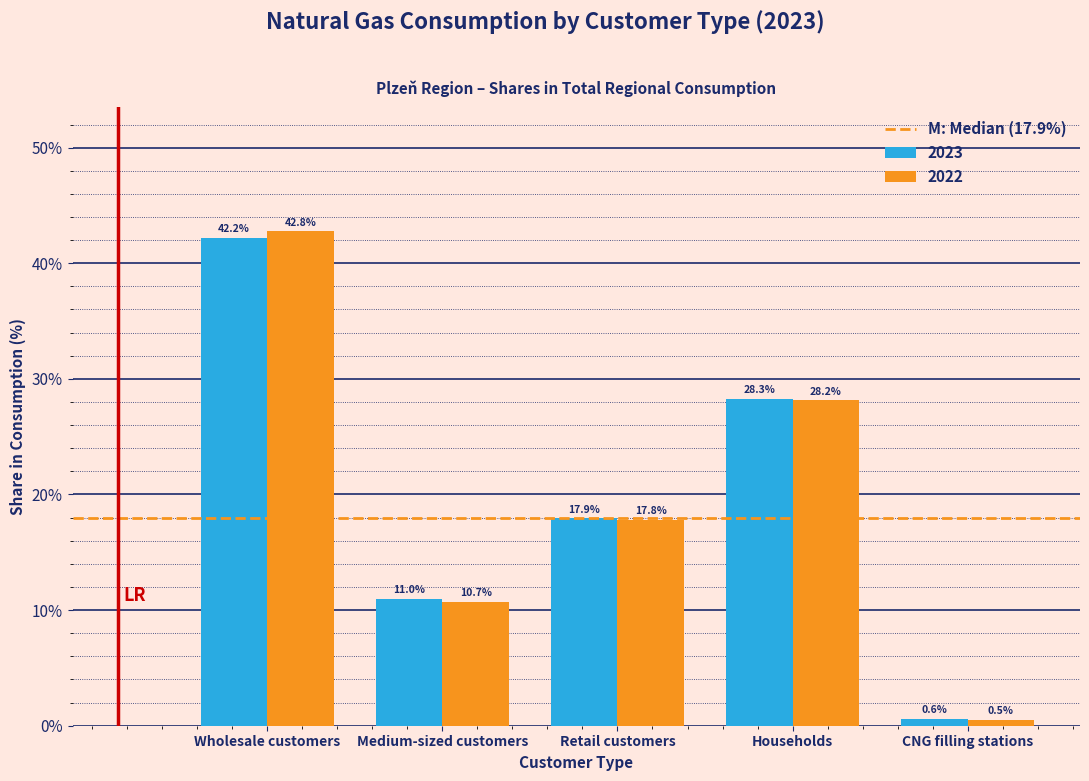

Reading left to right, extract all data points from this chart.

2023: 42.2	11.0	17.9	28.3	0.6
2022: 42.8	10.7	17.8	28.2	0.5